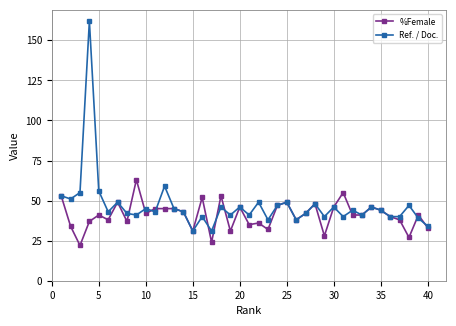

Which series has the largest range (max minus min)?

Ref. / Doc.